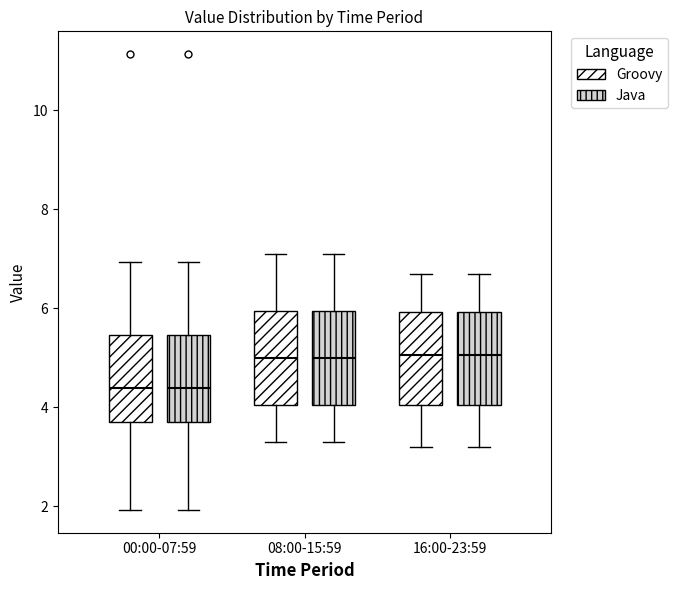

Reading left to right, read every box against the y-axis: the position of its median line, the range the box covers, and the ends of its whiskers. The values are not printed on the chart, so give them approximately, as read against the axis.

00:00-07:59 (Groovy): median 4.4, box 3.8 to 5.4, whiskers 2.0 to 7.0
00:00-07:59 (Java): median 4.4, box 3.8 to 5.4, whiskers 2.0 to 7.0
08:00-15:59 (Groovy): median 5.0, box 4.0 to 6.0, whiskers 3.4 to 7.2
08:00-15:59 (Java): median 5.0, box 4.0 to 6.0, whiskers 3.4 to 7.2
16:00-23:59 (Groovy): median 5.0, box 4.0 to 6.0, whiskers 3.2 to 6.8
16:00-23:59 (Java): median 5.0, box 4.0 to 6.0, whiskers 3.2 to 6.8